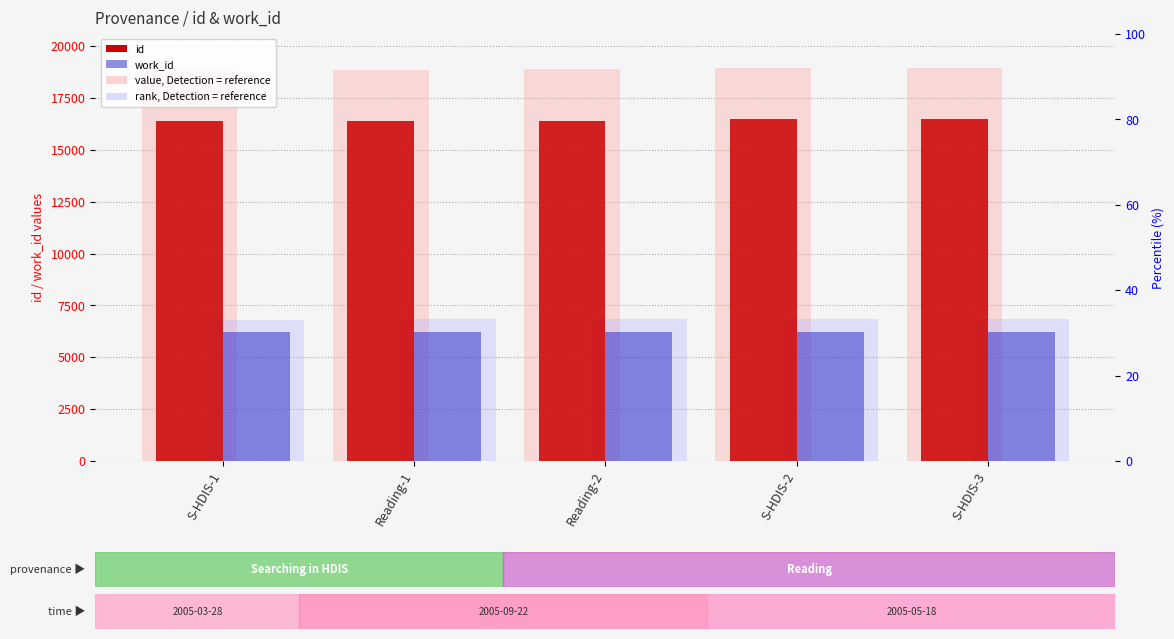

What is the difference between the maximum and second lowest values in the id series?

60.0